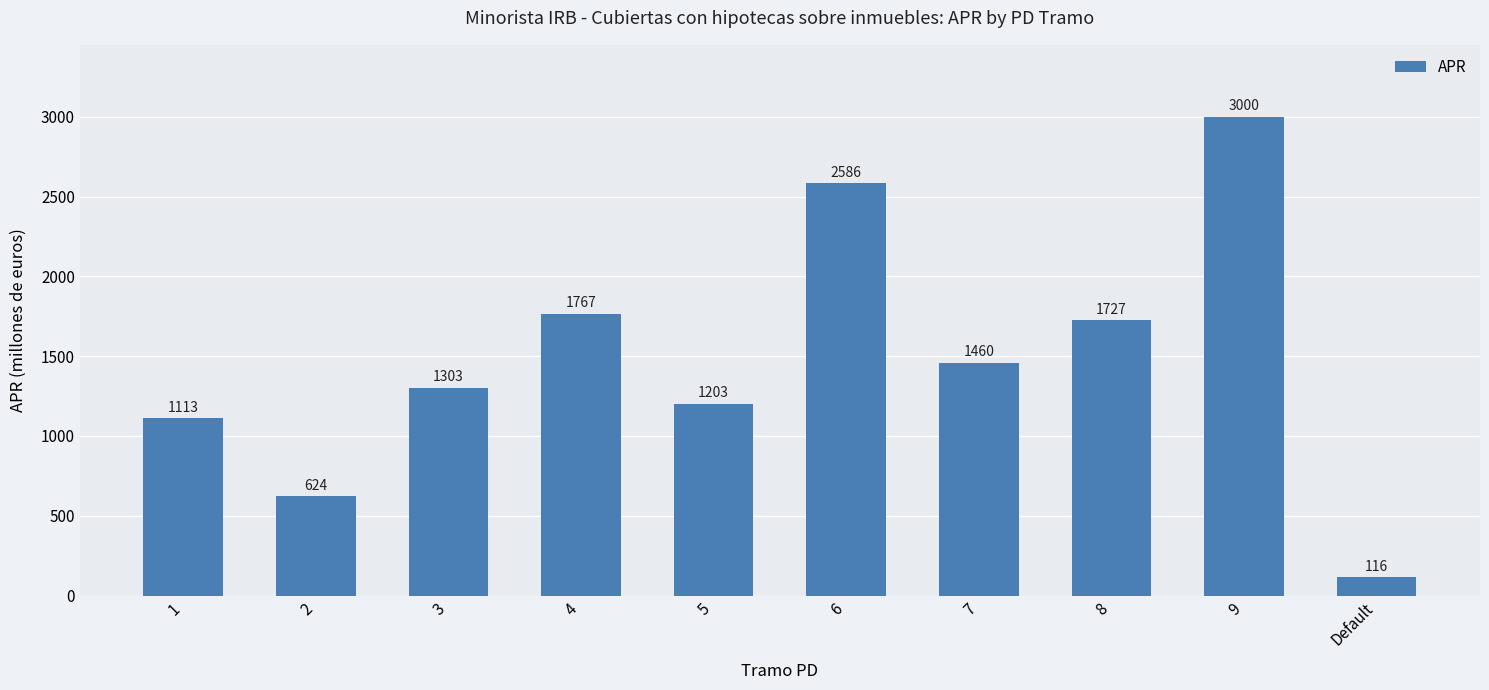

List the labels in order of value, smallest first.

Default, 2, 1, 5, 3, 7, 8, 4, 6, 9